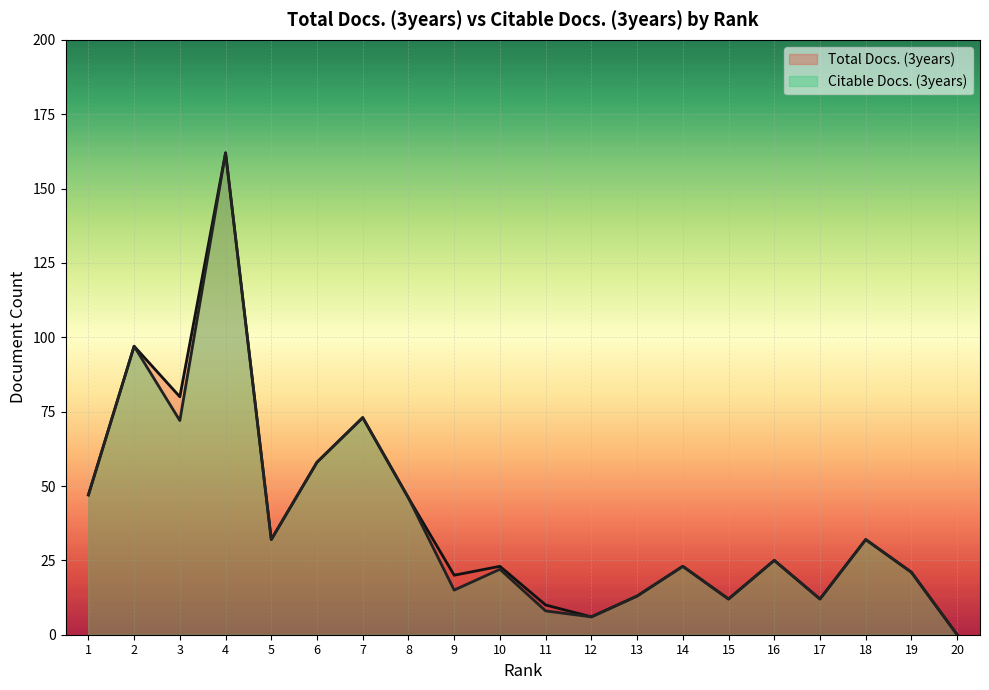

List the labels in order of Total Docs. (3years) value, smallest first.

20, 12, 11, 15, 17, 13, 9, 19, 10, 14, 16, 5, 18, 8, 1, 6, 7, 3, 2, 4